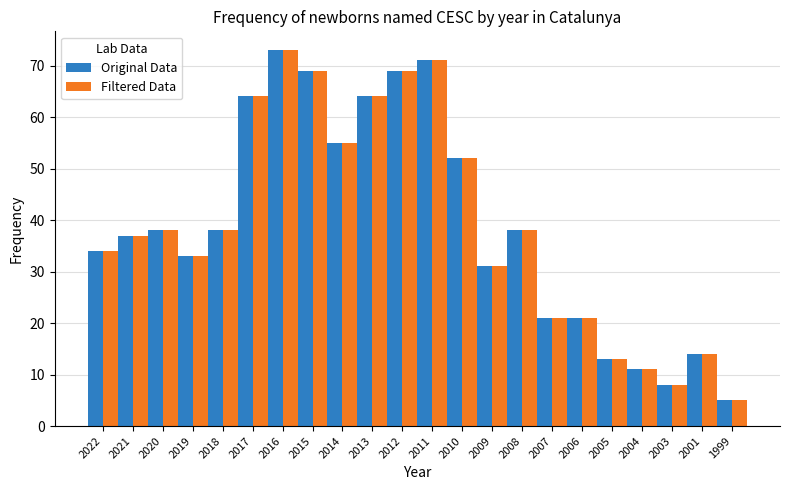

At which category is the sum across all series the highest?

2016